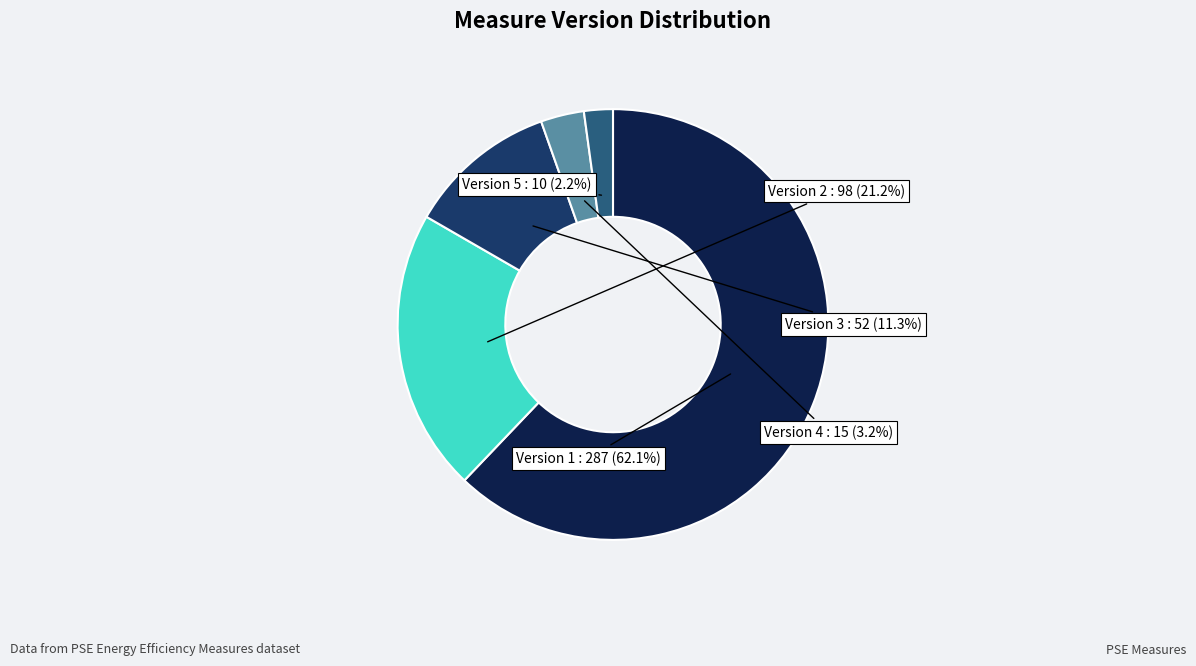

Is there a majority slice in this chart?

Yes